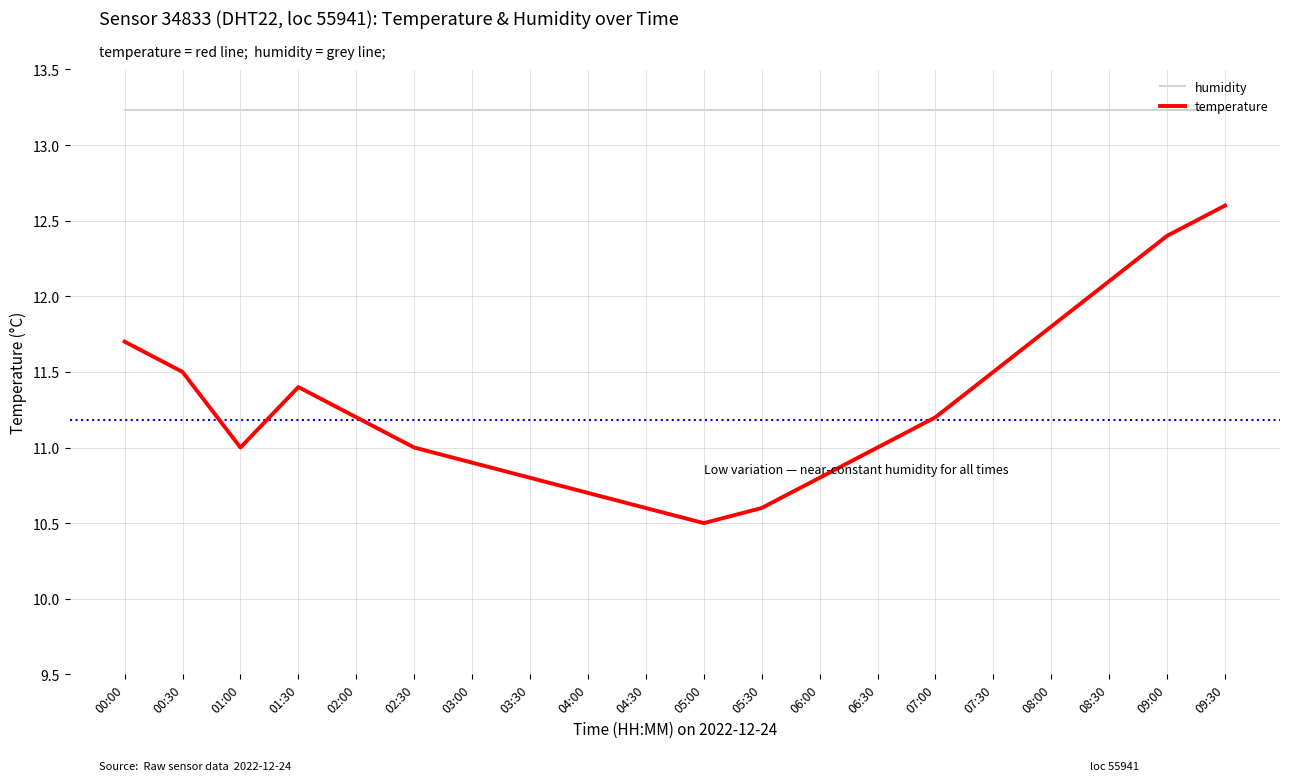

List the series in order of their overall mean, lowest first.

temperature, humidity